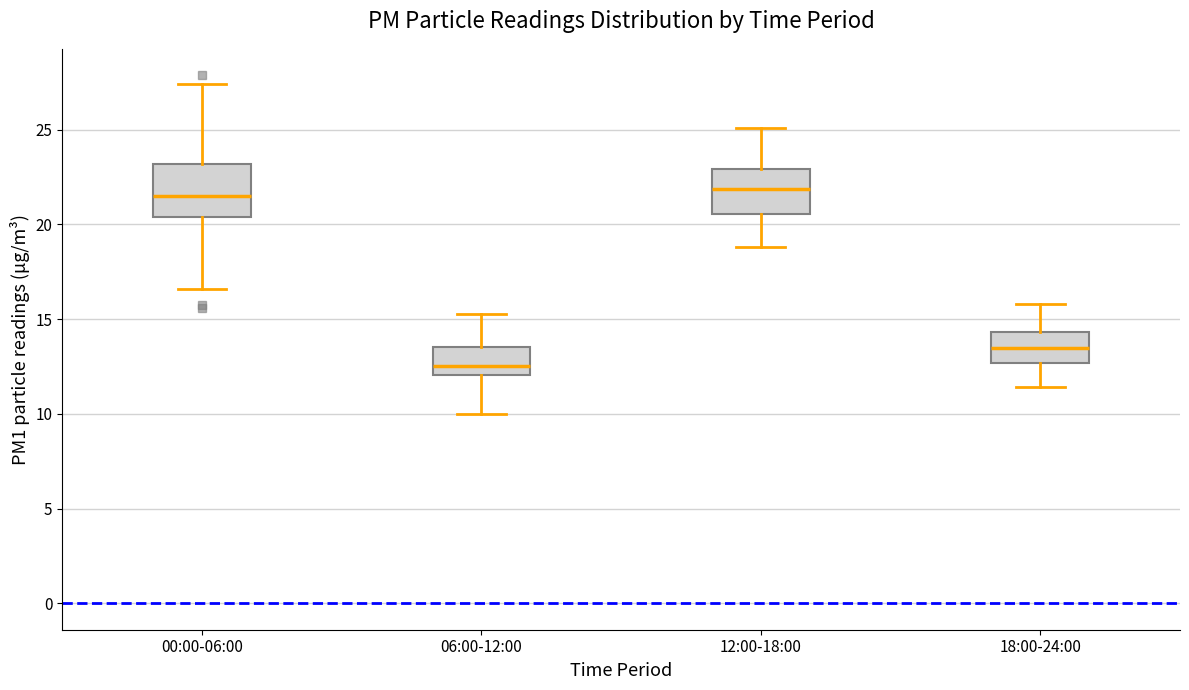

Reading left to right, read every box against the y-axis: the position of its median line, the range the box covers, and the ends of its whiskers. The values are not printed on the chart, so give them approximately, as read against the axis.

00:00-06:00: median 21.5, box 20.5 to 23.0, whiskers 16.5 to 27.5
06:00-12:00: median 12.5, box 12.0 to 13.5, whiskers 10.0 to 15.5
12:00-18:00: median 22.0, box 20.5 to 23.0, whiskers 19.0 to 25.0
18:00-24:00: median 13.5, box 12.5 to 14.5, whiskers 11.5 to 16.0